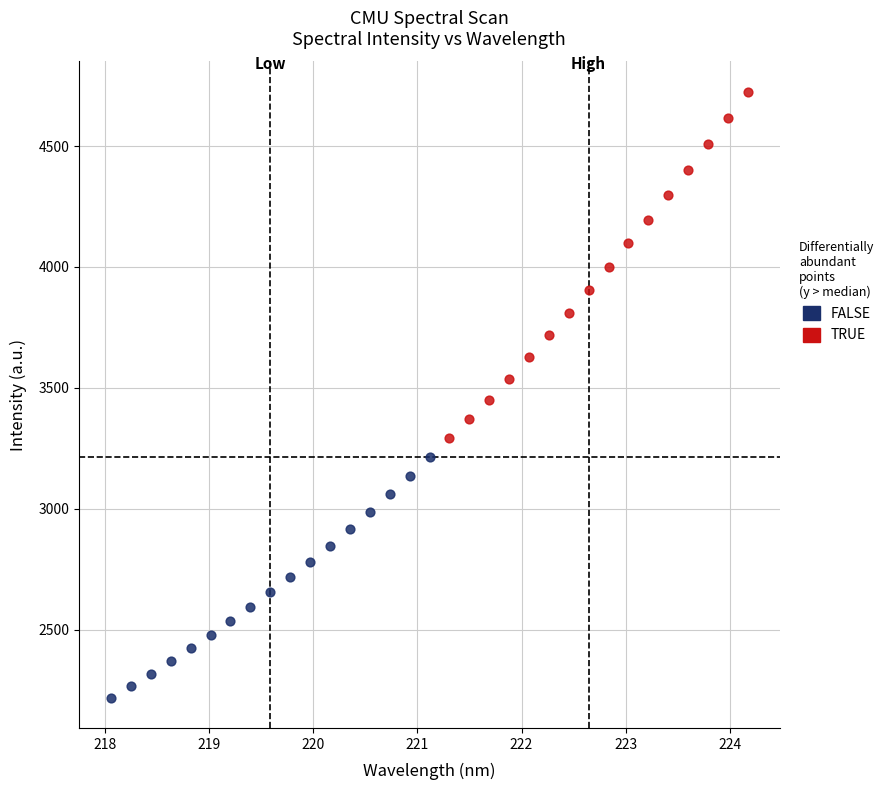

Which series contains the lowest Y value?

FALSE